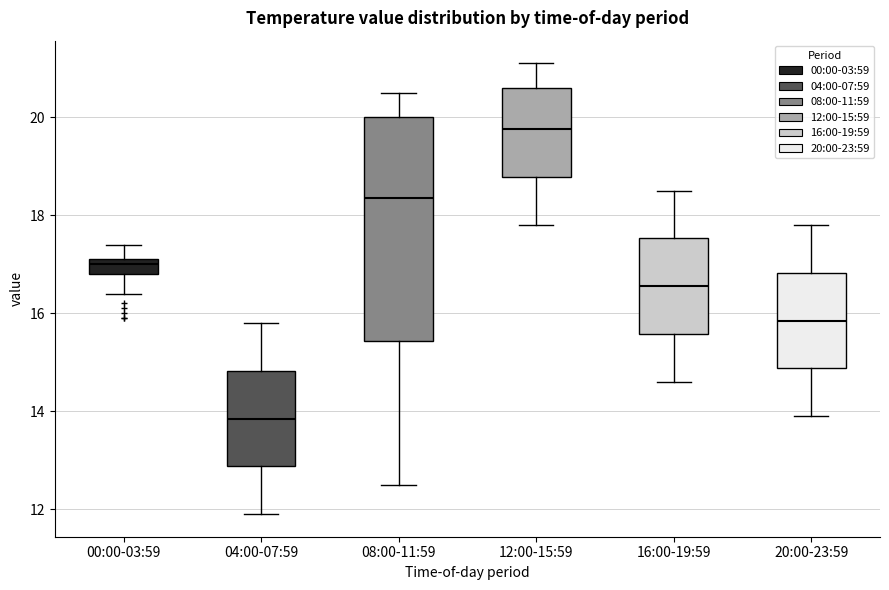

Where is the lower edge of the box for 00:00-03:59 on the y-axis? The values are not printed on the chart, so give them approximately, as read against the axis.

16.8